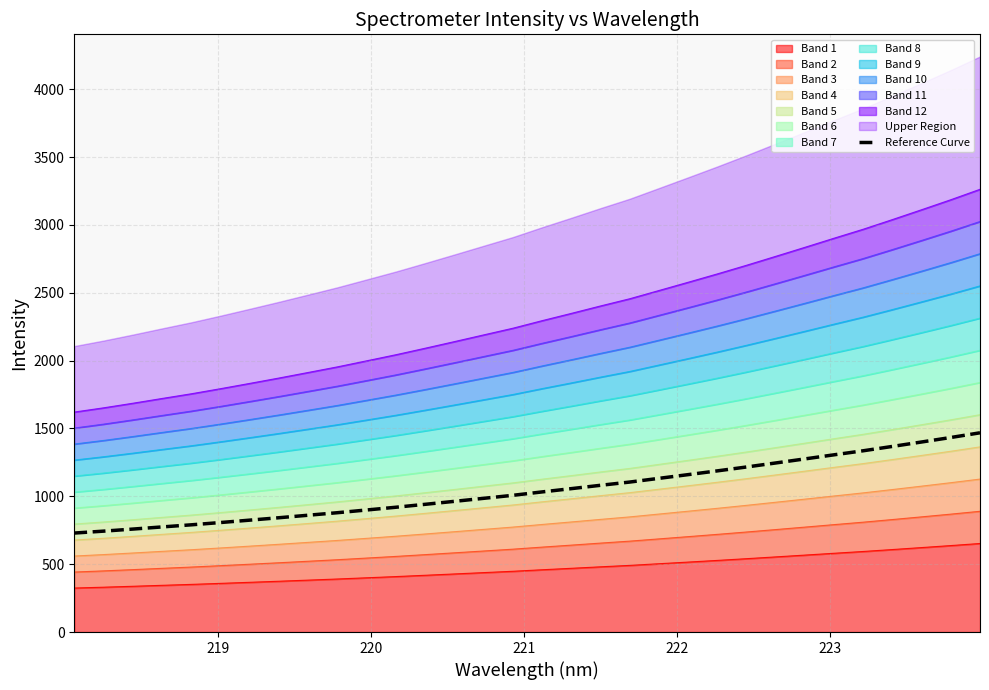

What is the difference between the maximum and minimum values?

738.8